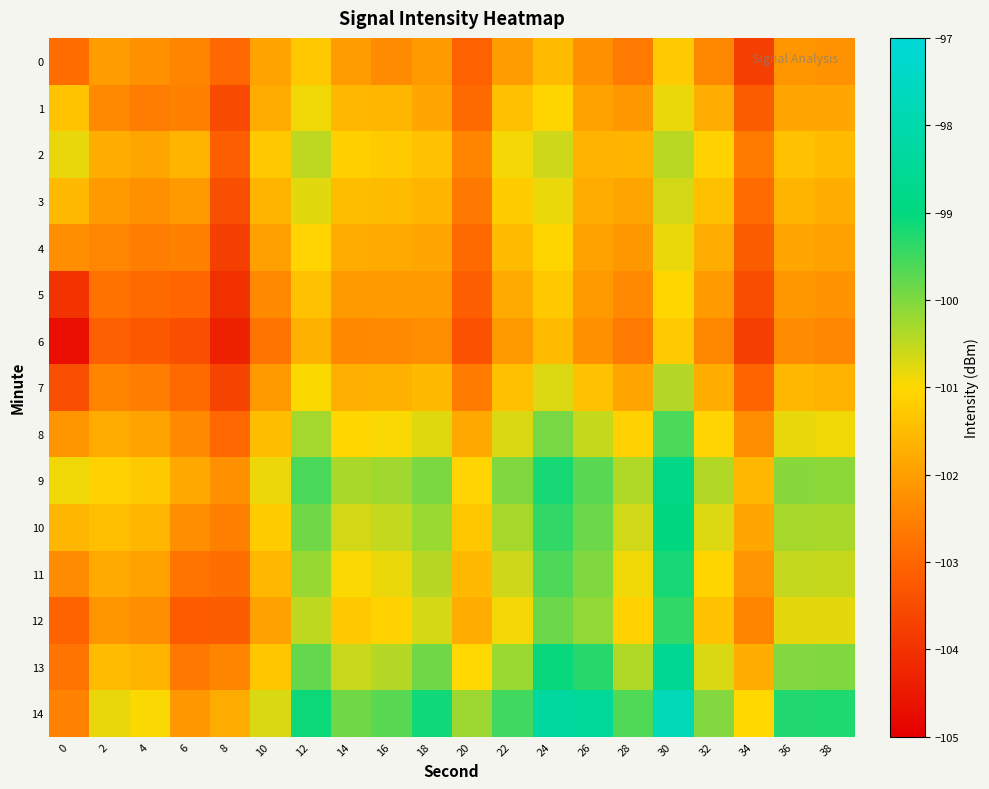

Rank the series by their maximum value, from lowest to highest.

0, 6, 5, 1, 4, 3, 2, 7, 8, 12, 11, 10, 9, 13, 14